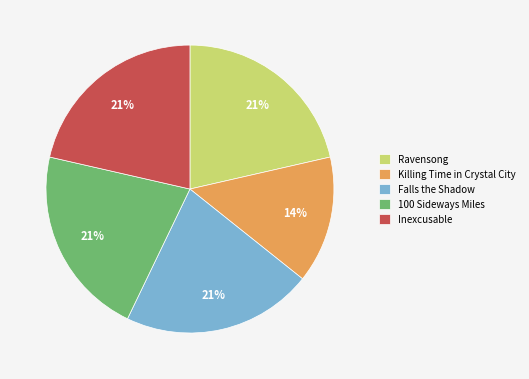

Approximately how many times larger is the value at Inexcusable compared to 100 Sideways Miles?

1.0